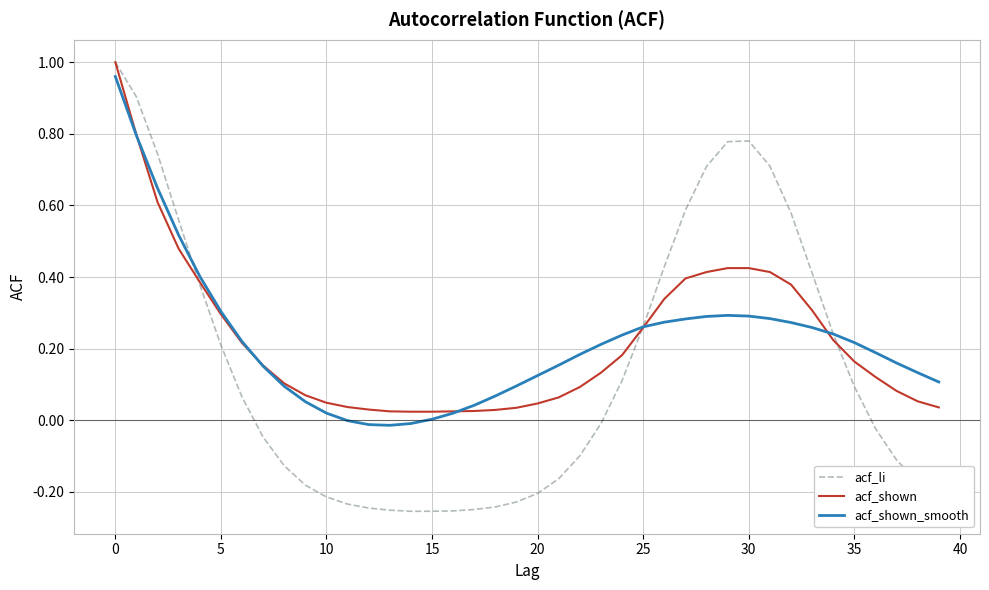

Which series has the widest spread of values?

acf_li